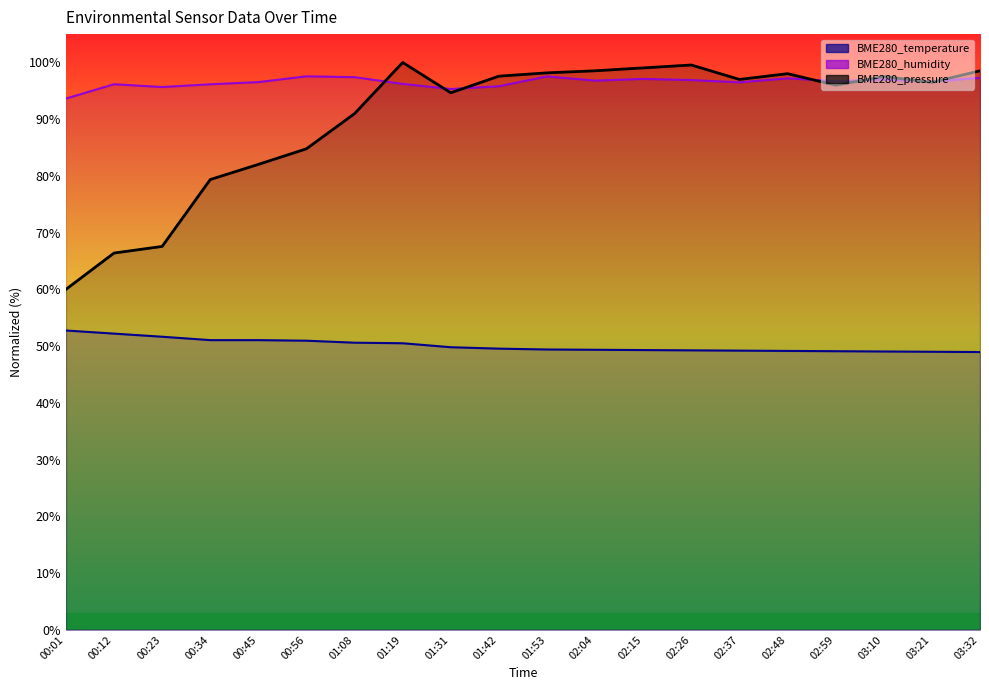

Which series has the largest total across all categories?

BME280_humidity